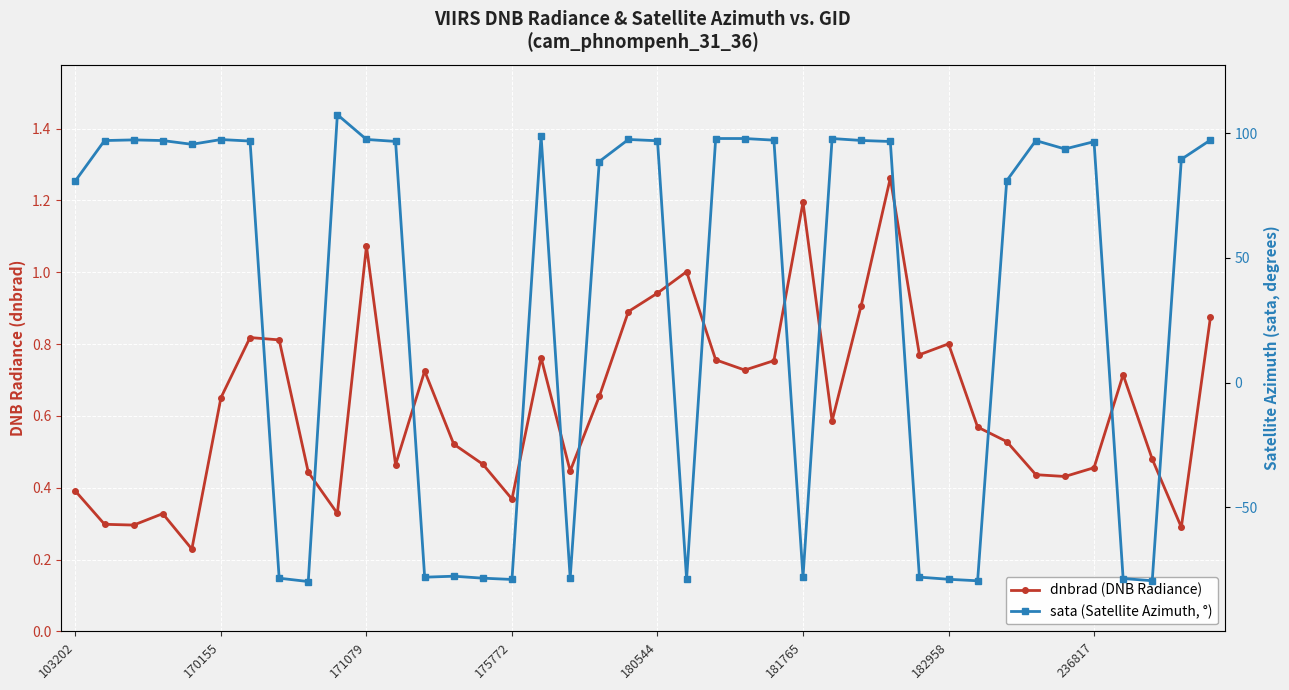

In dnbrad (DNB Radiance), how many points are lower than both neighbors (excluding endpoints)?

11